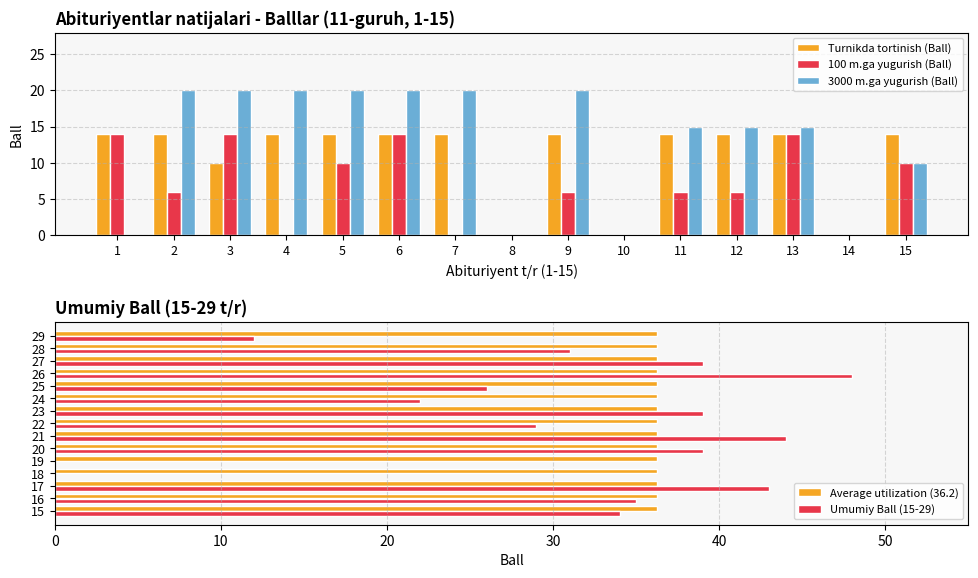

Is it true that Average utilization (36.2) equals 0.1 at 1?

False